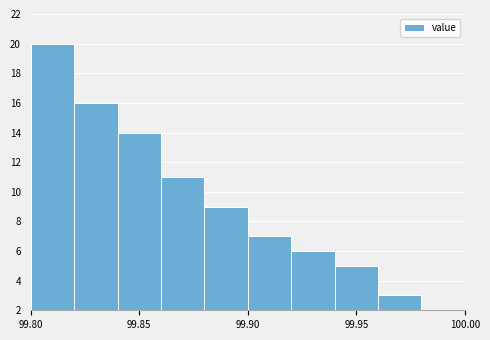

Which range on the x-axis has the tallest bar?

99.80 to 99.82